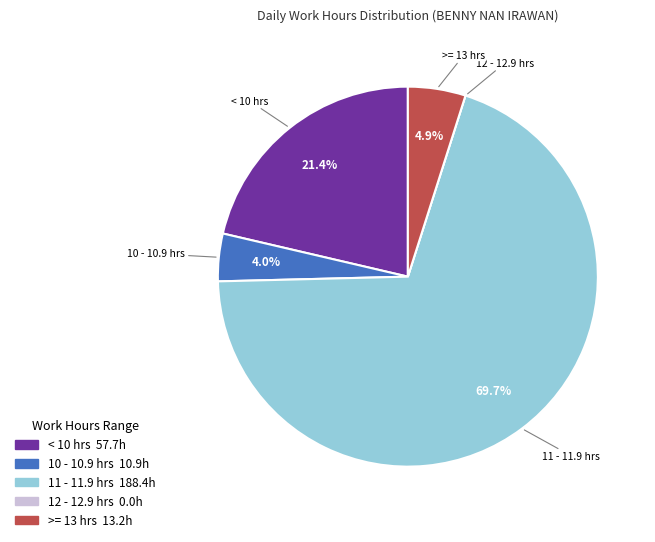

Is there a majority slice in this chart?

Yes